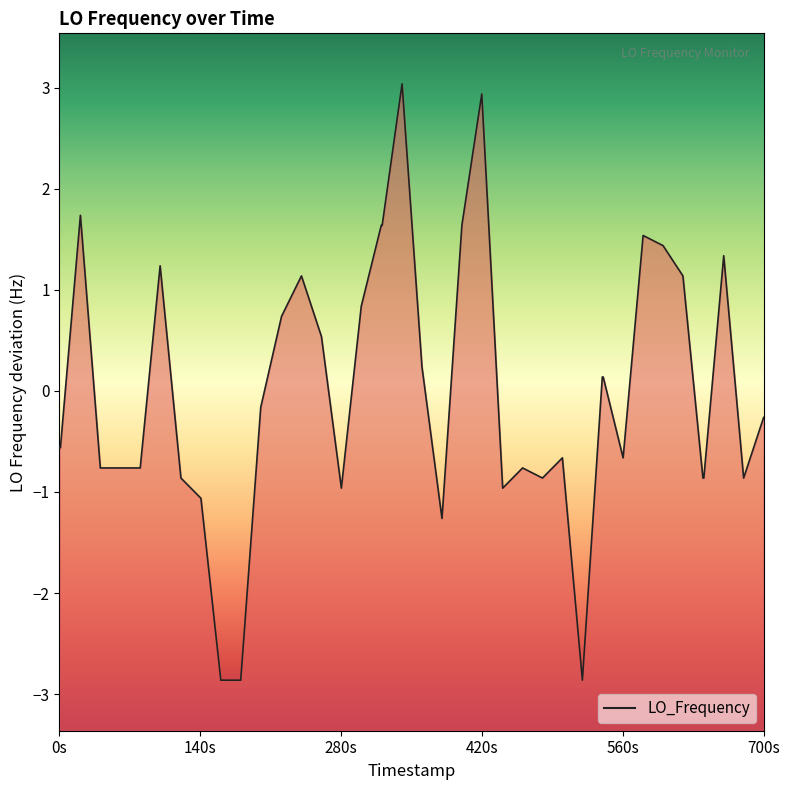

What is the difference between the maximum and minimum values?

5.9